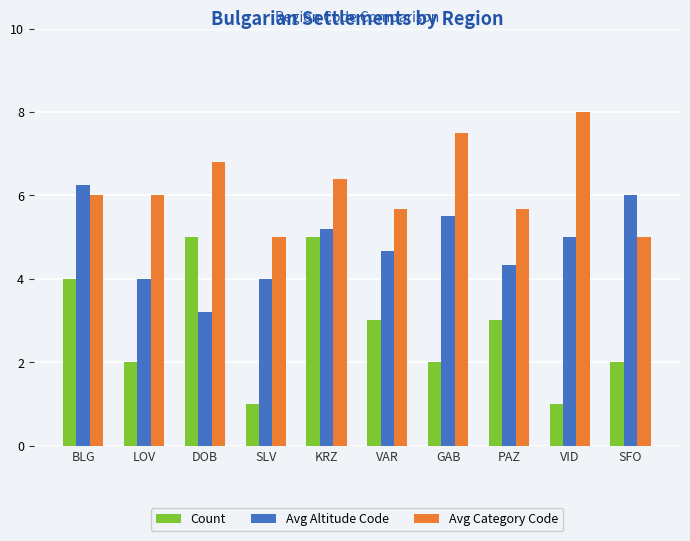

What is the label of the 7th bar from the left?

GAB